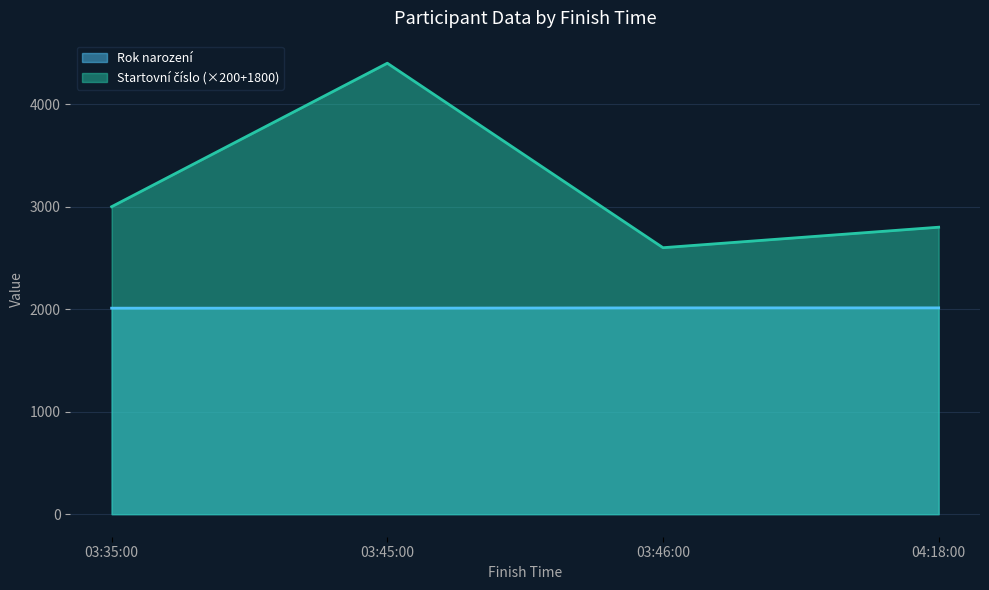

Rank the series at 03:45:00 from lowest to highest value.

Rok narození, Startovní číslo